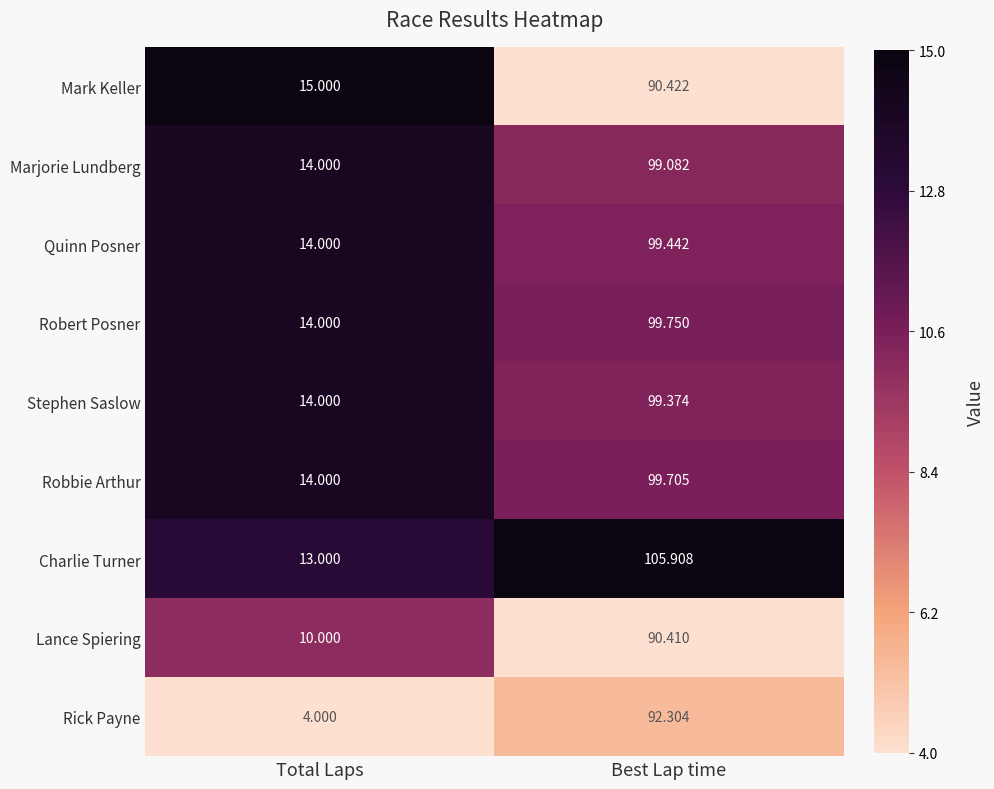

Which category has the highest value across all series?

Best Lap time